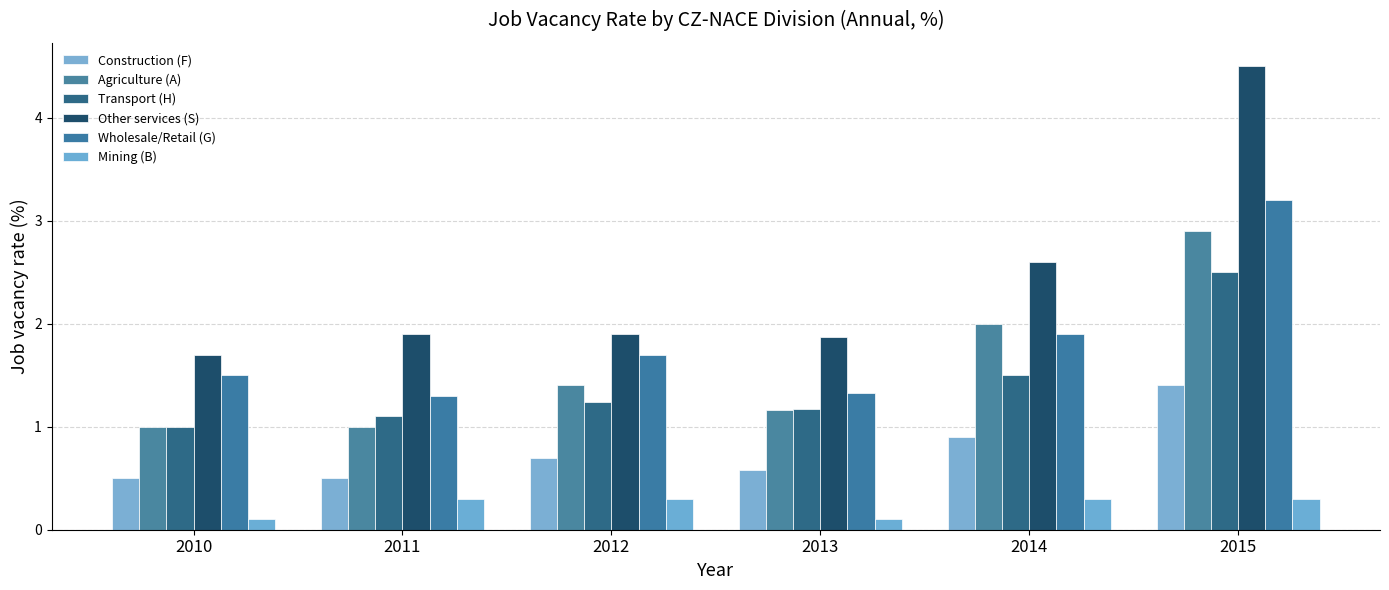

Between 2013 and 2014, which series saw the biggest shift?

Agriculture (A)